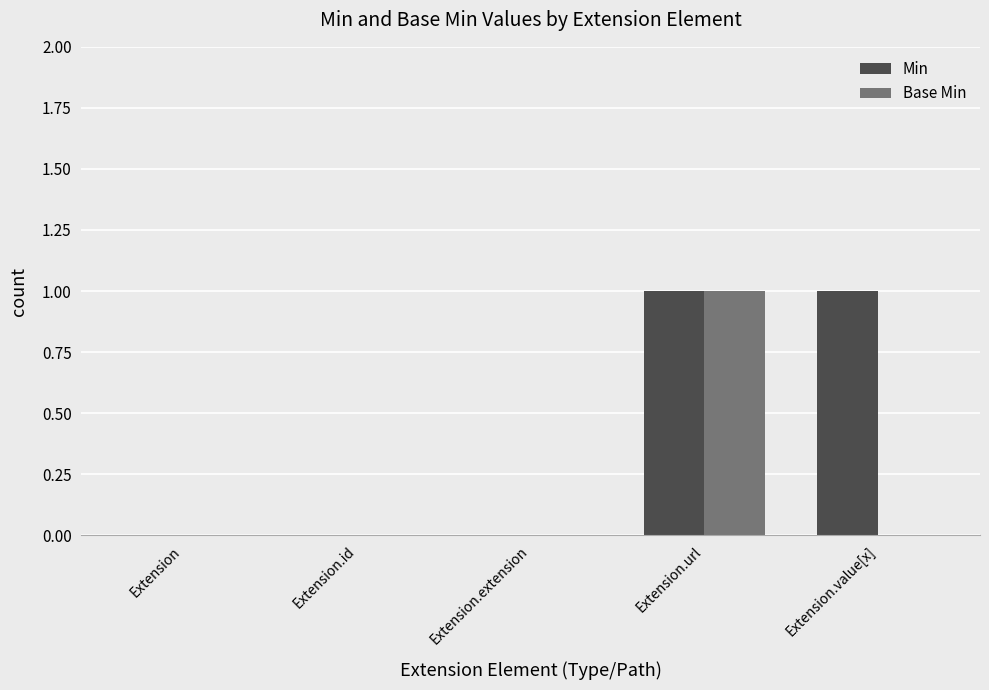

What are all the series names shown in the legend?

Min, Base Min